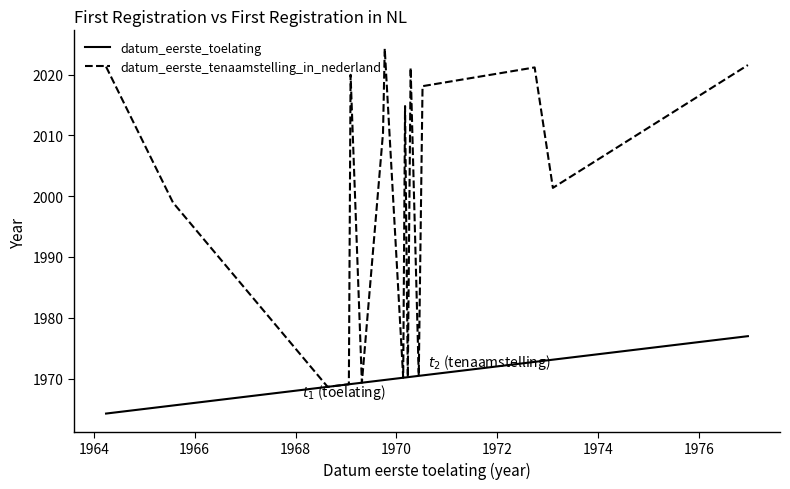

How many data points in datum_eerste_toelating are above 1970?

10